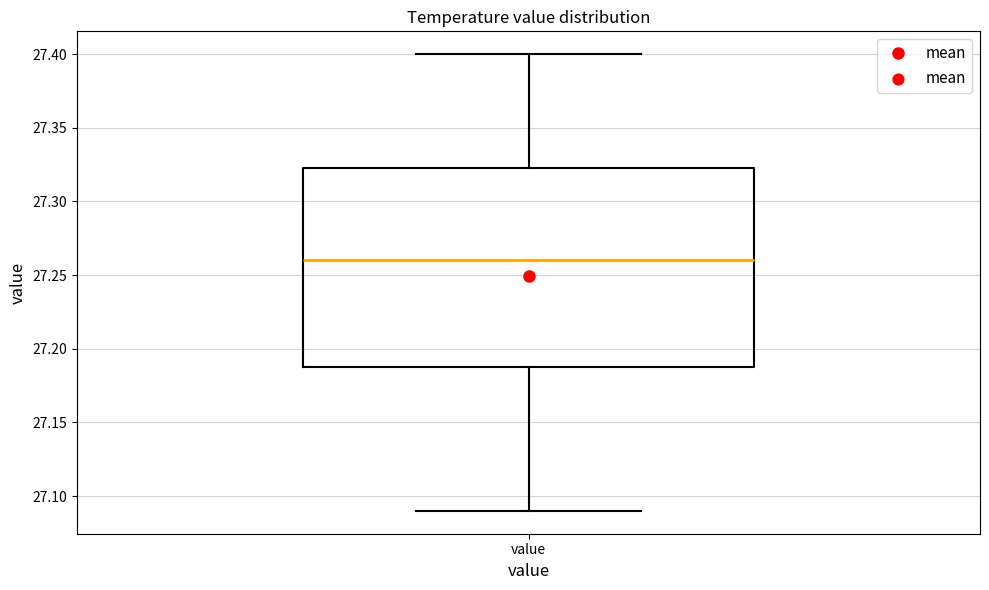

Transcribe this box plot: give where the median line is, the range the box spans, and where the two whiskers end, as read against the y-axis. The values are not printed on the chart, so give them approximately, as read against the axis.

median 27.260, box 27.190 to 27.325, whiskers 27.090 to 27.400